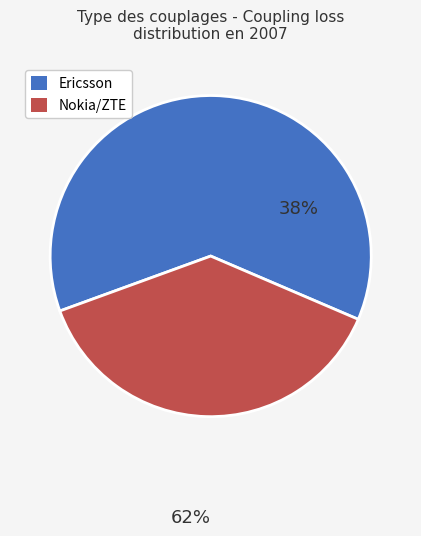

How many segments does this pie chart have?

2